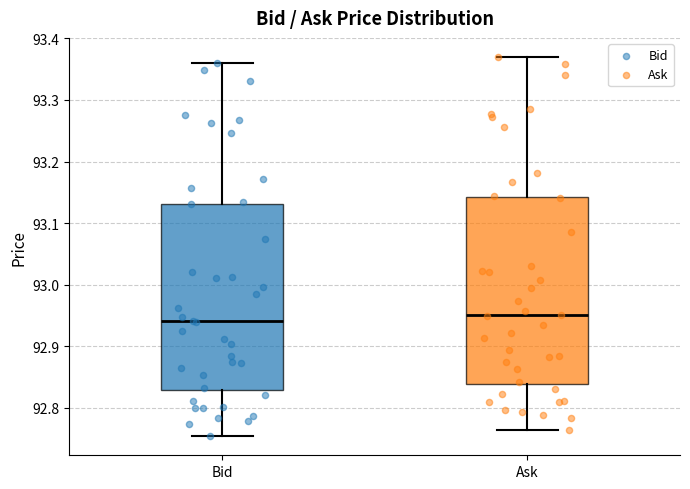

Reading left to right, transcribe this box plot: for each box, give where its median line is, the range the box spans, and where its two whiskers end, as read against the y-axis. The values are not printed on the chart, so give them approximately, as read against the axis.

Bid: median 92.94, box 92.83 to 93.13, whiskers 92.75 to 93.36
Ask: median 92.95, box 92.84 to 93.14, whiskers 92.76 to 93.37